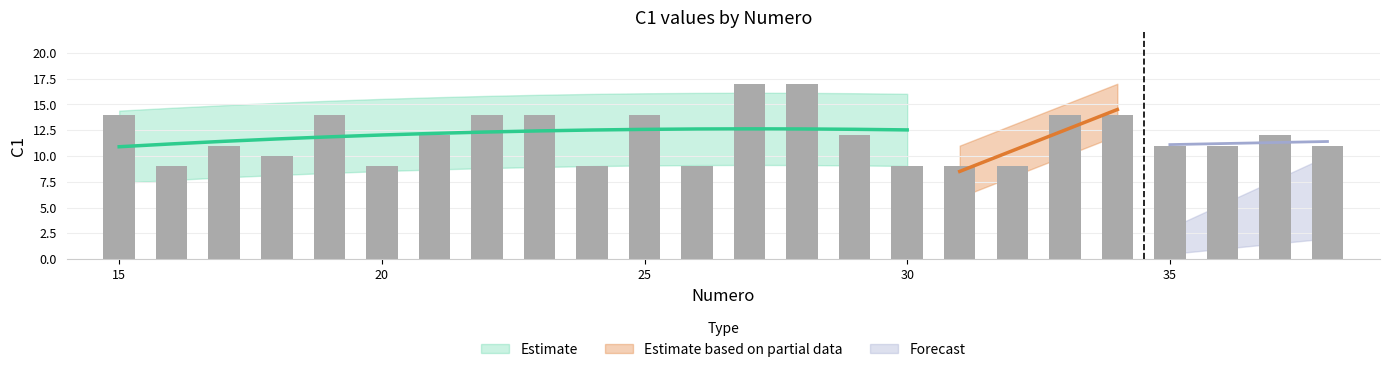

How many values are between 9 and 14?

22